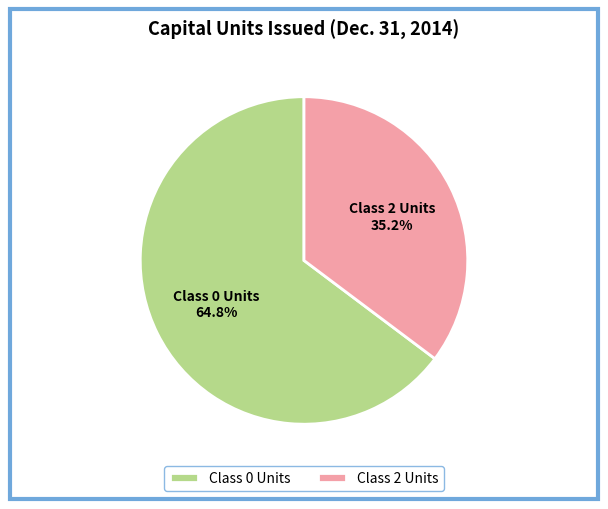

Count the number of slices in the pie.

2